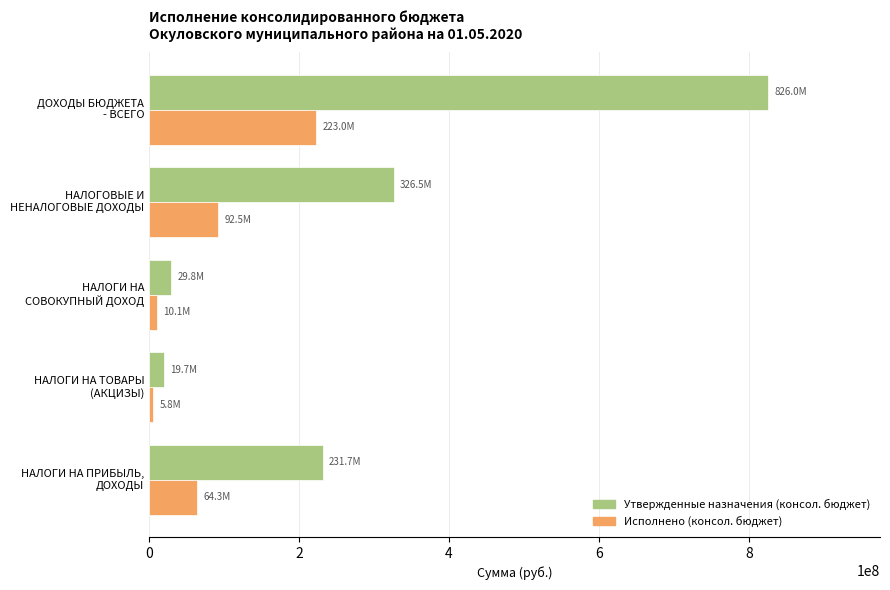

Which series has the largest total across all categories?

Утвержденные назначения (консол. бюджет)